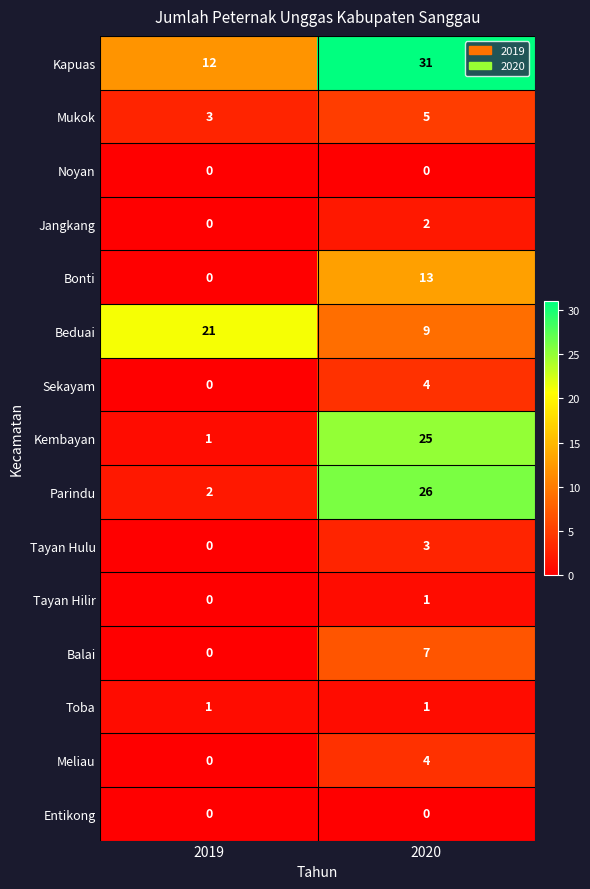

Which label corresponds to the largest value in the chart?

2020